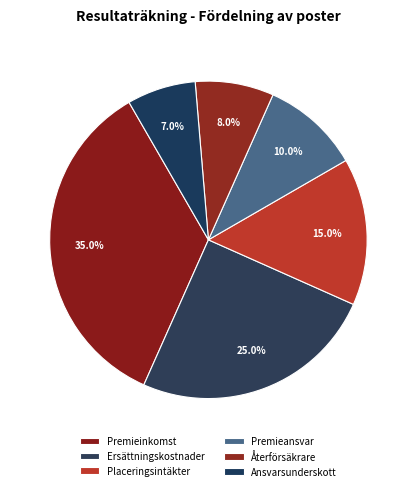

Count the number of slices in the pie.

6